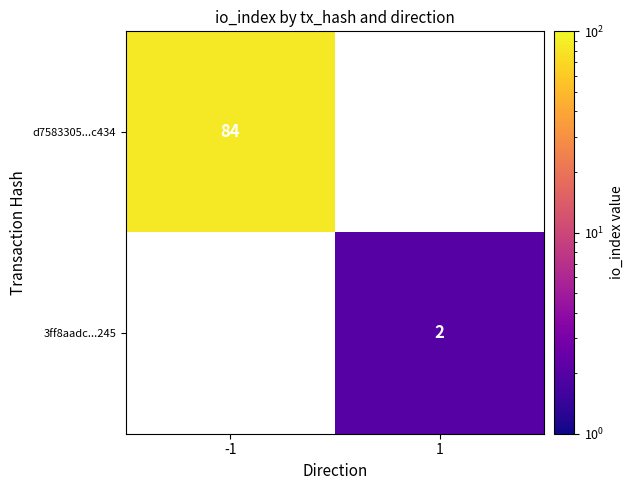

The value of d7583305...c434 at -1 is 33. True or false?

False